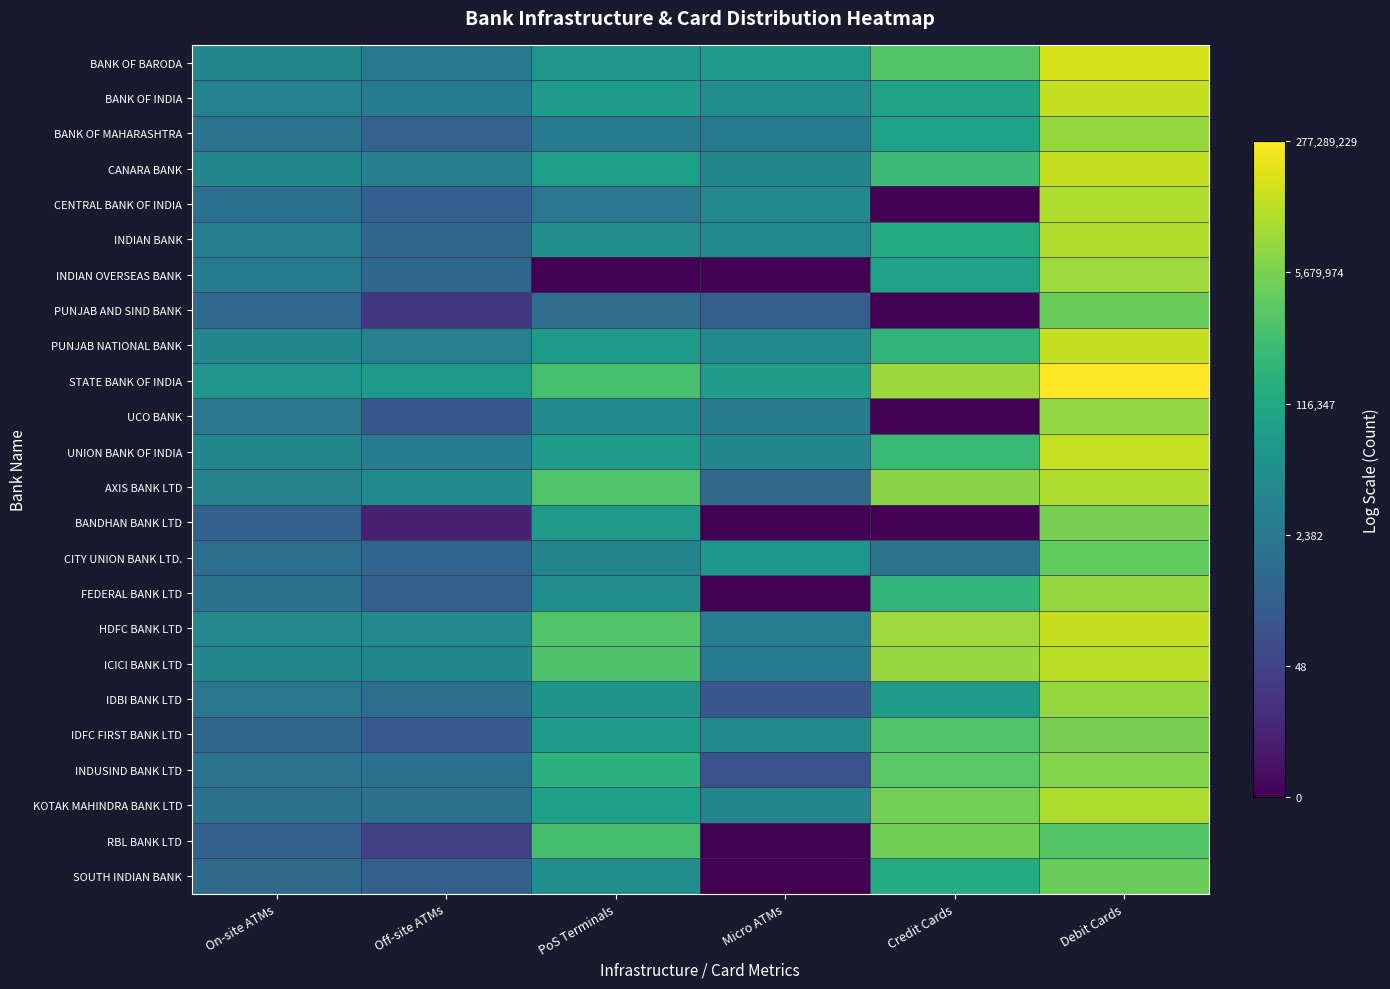

What is the difference between the highest and lowest values at Credit Cards?

16.6